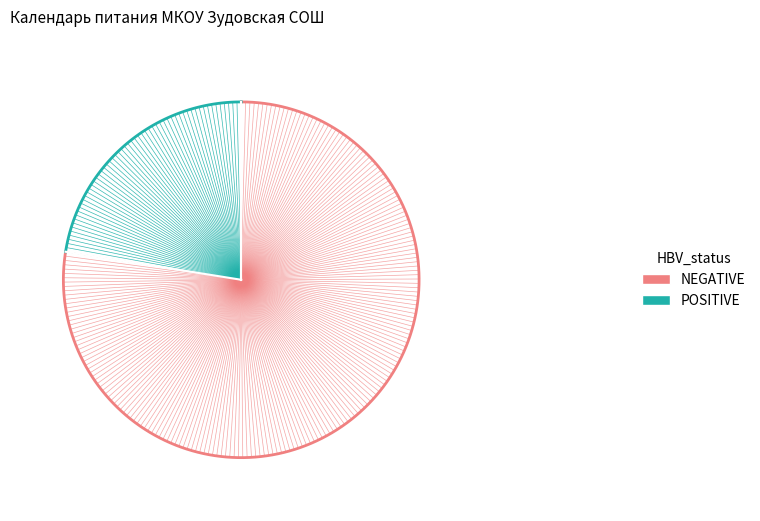

Does сентябрь account for over 50% of the chart?

No